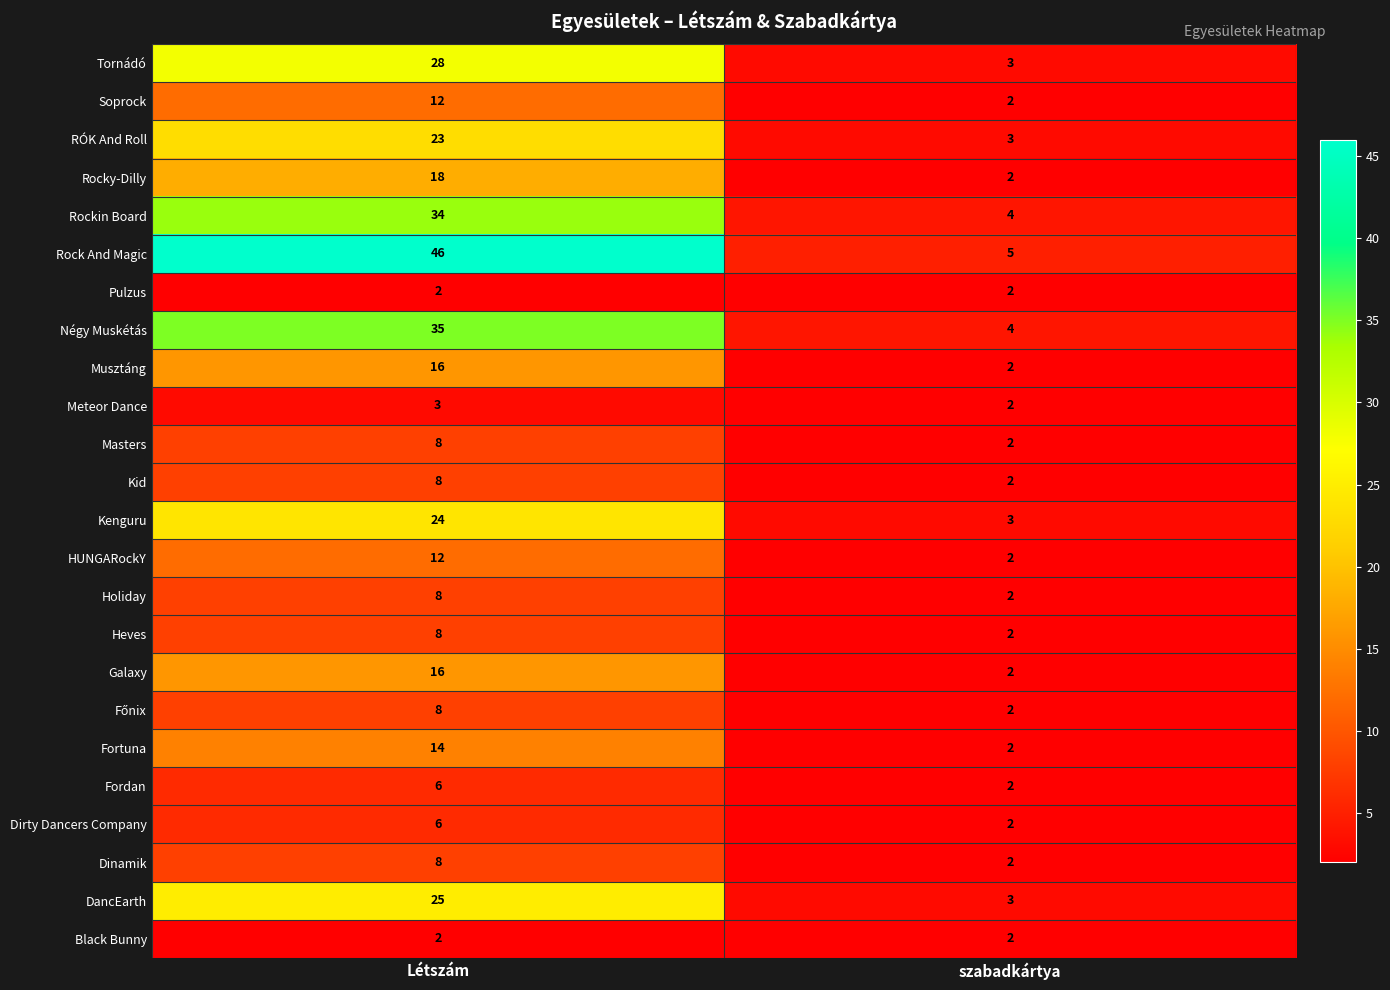

What is the highest value of the DancEarth series?

25